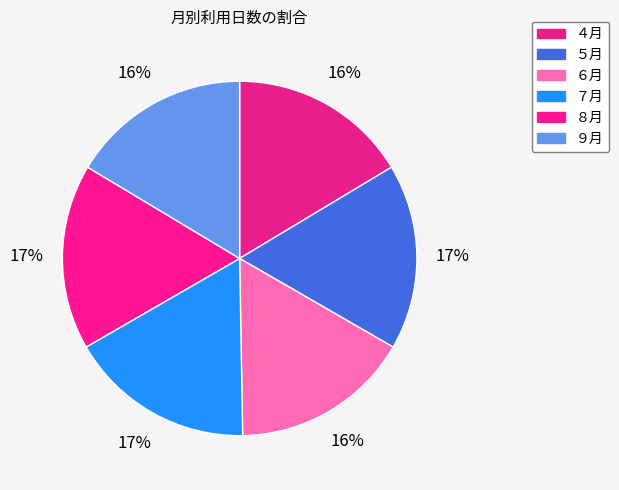

Is it true that ４月 is 10% of the pie?

False